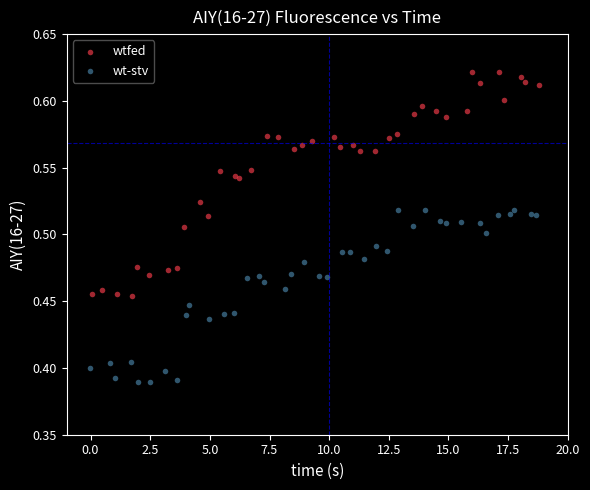

Which series has the widest spread of Y values?

wtfed